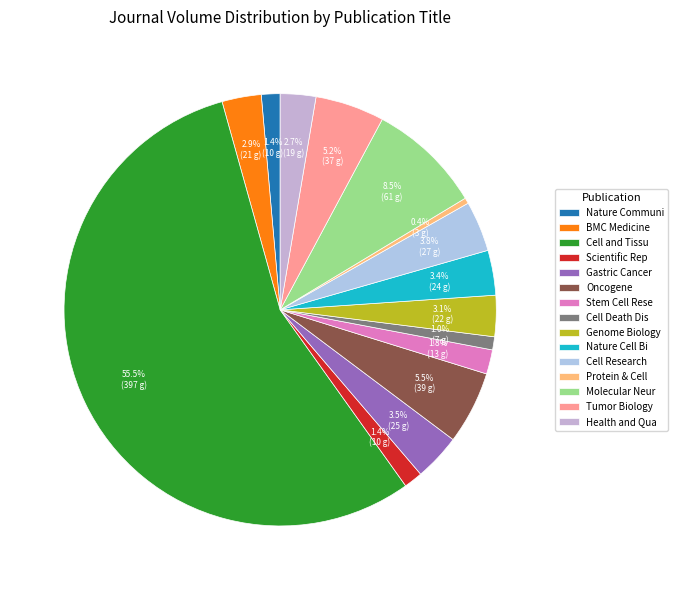

Which has a higher value, Protein & Cell or Tumor Biology?

Tumor Biology